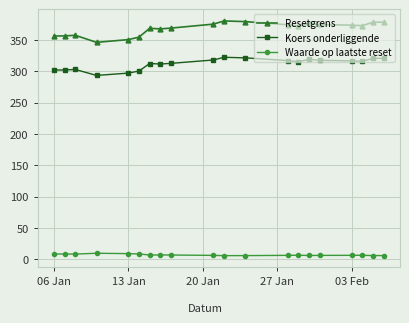

Which series has the widest spread of values?

Resetgrens